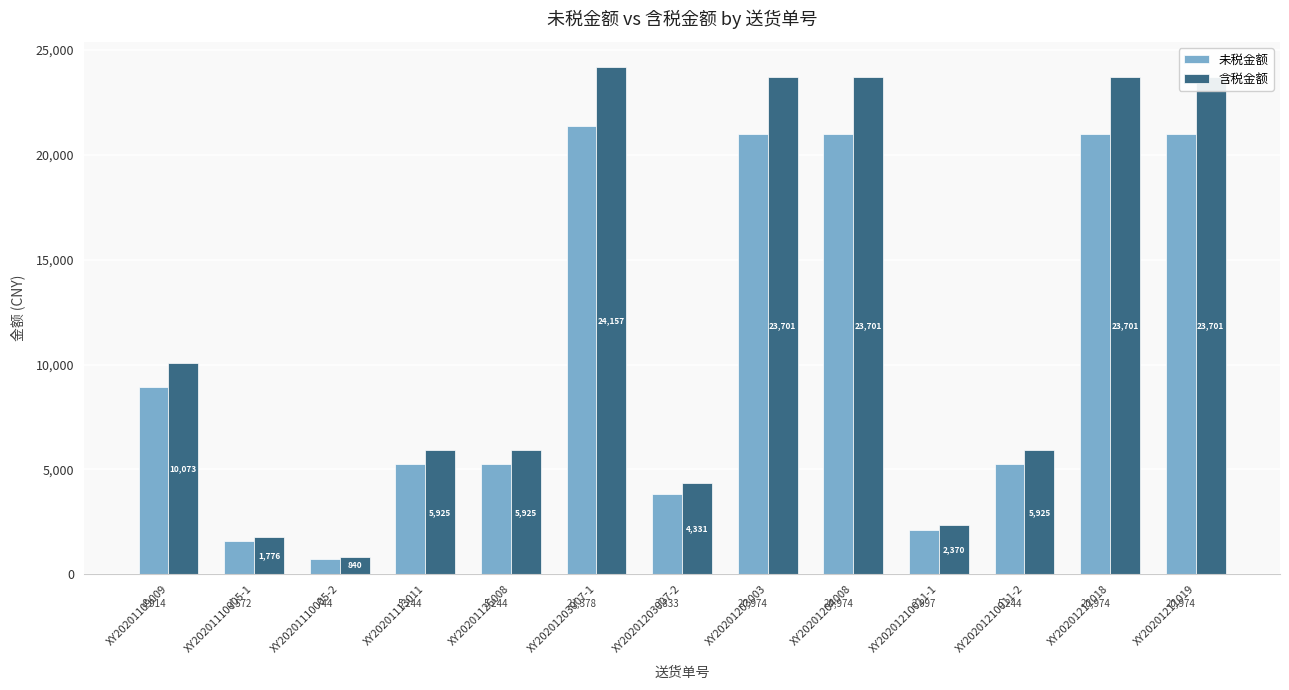

Are the bars grouped side by side (vs. stacked)?

Yes